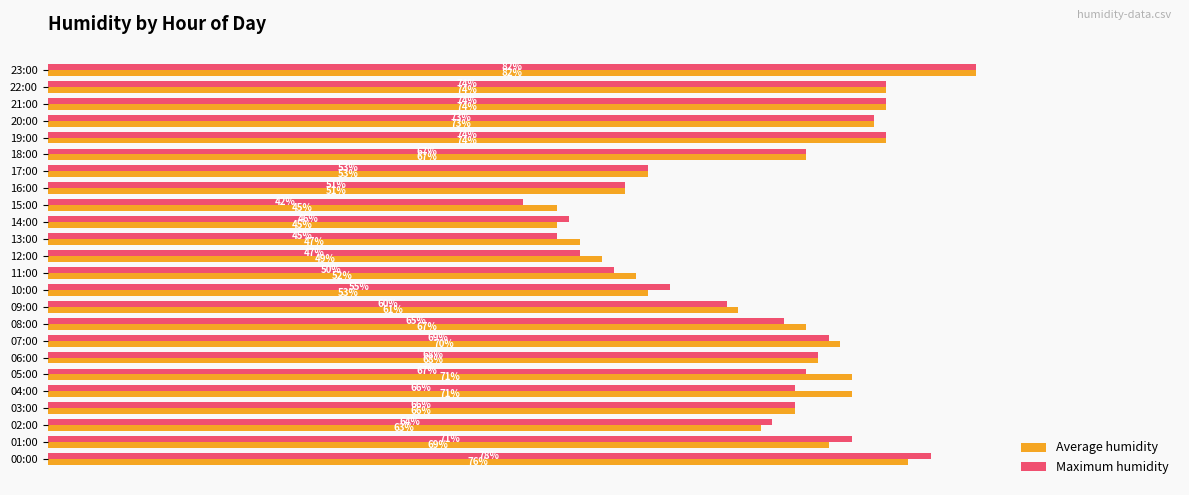

At which label is Average humidity closest to 63?

02:00